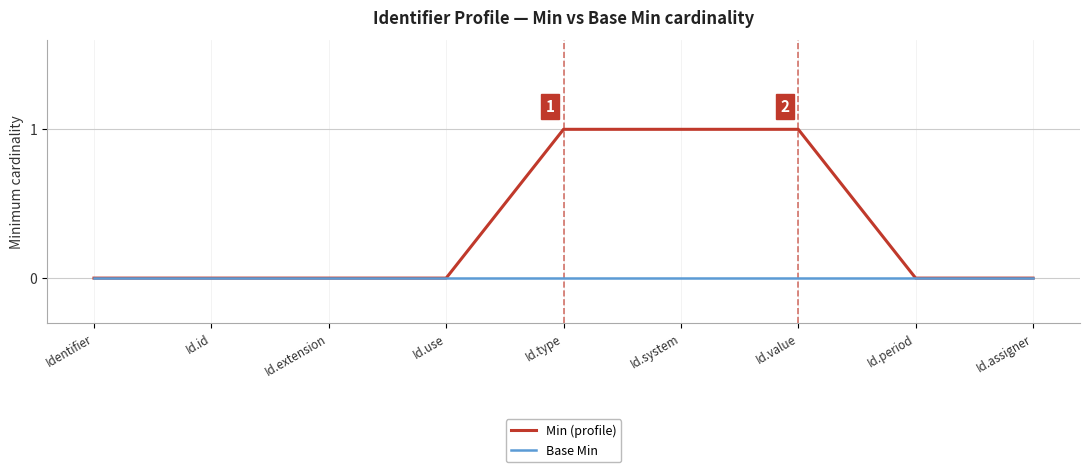

How many lines are shown in the chart?

2